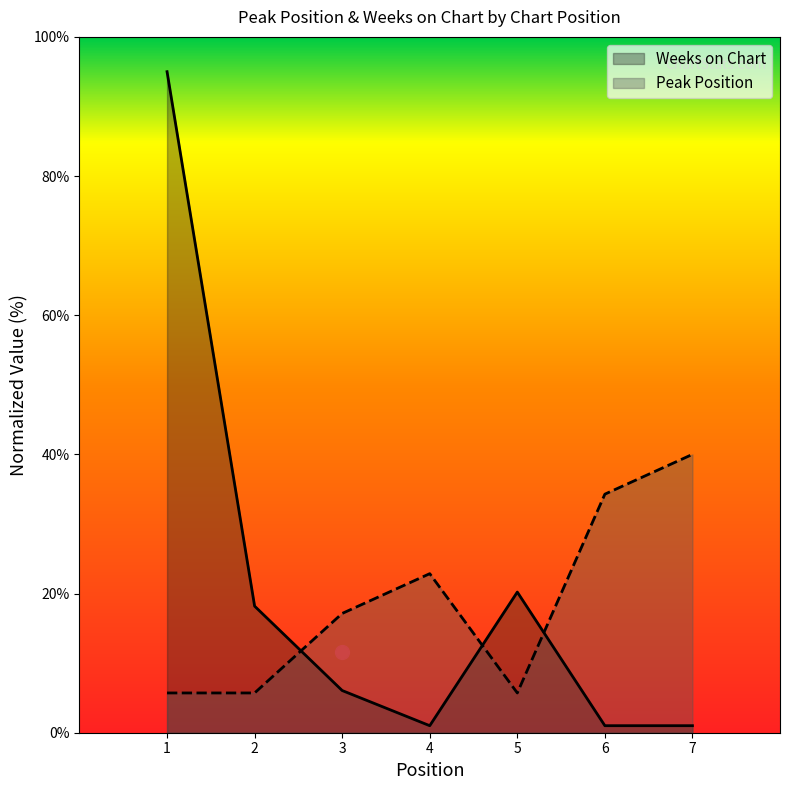

What is the maximum value shown in the chart?

95.0